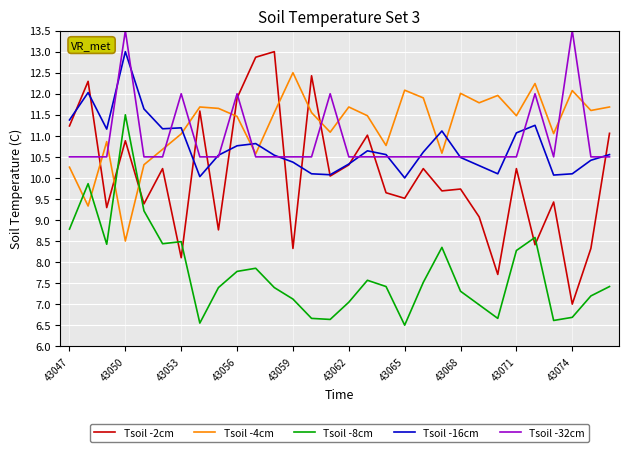

What is the difference between the maximum and minimum values in the Tsoil -8cm series?

5.0